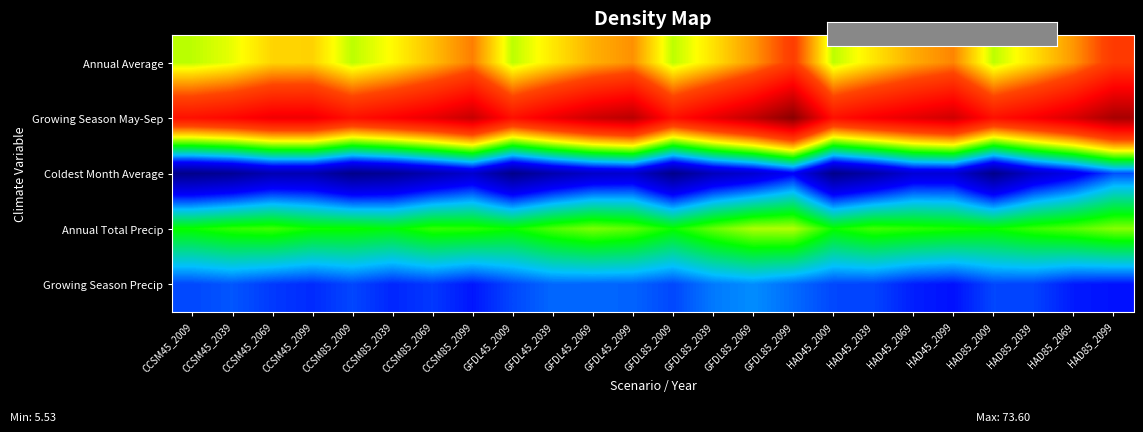

Reading right to left, what are all the values shown in this chart?

Annual Average: HAD85_2099=51.4	HAD85_2069=45.3	HAD85_2039=41.2	HAD85_2009=37.4	HAD45_2099=46.2	HAD45_2069=44.1	HAD45_2039=40.9	HAD45_2009=37.4	GFDL85_2099=50.9	GFDL85_2069=45.2	GFDL85_2039=41.1	GFDL85_2009=37.4	GFDL45_2099=45.6	GFDL45_2069=43.9	GFDL45_2039=40.8	GFDL45_2009=37.4	CCSM85_2099=46.6	CCSM85_2069=43.0	CCSM85_2039=39.8	CCSM85_2009=37.4	CCSM45_2099=42.0	CCSM45_2069=41.8	CCSM45_2039=38.9	CCSM45_2009=37.4
Growing Season May-Sep: HAD85_2099=70.2	HAD85_2069=64.4	HAD85_2039=60.5	HAD85_2009=57.6	HAD45_2099=65.5	HAD45_2069=63.0	HAD45_2039=60.7	HAD45_2009=57.6	GFDL85_2099=73.6	GFDL85_2069=67.0	GFDL85_2039=62.4	GFDL85_2009=57.6	GFDL45_2099=68.1	GFDL45_2069=65.8	GFDL45_2039=61.9	GFDL45_2009=57.6	CCSM85_2099=66.5	CCSM85_2069=62.6	CCSM85_2039=59.9	CCSM85_2009=57.6	CCSM45_2099=61.8	CCSM45_2069=61.6	CCSM45_2039=59.1	CCSM45_2009=57.6
Coldest Month Average: HAD85_2099=18.6	HAD85_2069=14.2	HAD85_2039=11.2	HAD85_2009=5.5	HAD45_2099=12.3	HAD45_2069=12.2	HAD45_2039=8.2	HAD45_2009=5.5	GFDL85_2099=15.4	GFDL85_2069=11.8	GFDL85_2039=9.9	GFDL85_2009=5.5	GFDL45_2099=11.6	GFDL45_2069=11.0	GFDL45_2039=8.7	GFDL45_2009=5.5	CCSM85_2099=11.4	CCSM85_2069=9.0	CCSM85_2039=6.6	CCSM85_2009=5.5	CCSM45_2099=9.0	CCSM45_2069=9.1	CCSM45_2039=6.5	CCSM45_2009=5.5
Annual Total Precip: HAD85_2099=35.7	HAD85_2069=34.2	HAD85_2039=33.2	HAD85_2009=31.7	HAD45_2099=32.2	HAD45_2069=32.8	HAD45_2039=33.4	HAD45_2009=31.7	GFDL85_2099=37.1	GFDL85_2069=36.9	GFDL85_2039=34.6	GFDL85_2009=31.7	GFDL45_2099=34.4	GFDL45_2069=35.3	GFDL45_2039=33.9	GFDL45_2009=31.7	CCSM85_2099=32.7	CCSM85_2069=33.0	CCSM85_2039=31.1	CCSM85_2009=31.7	CCSM45_2099=31.9	CCSM45_2069=33.4	CCSM45_2039=32.9	CCSM45_2009=31.7
Growing Season Precip: HAD85_2099=16.4	HAD85_2069=16.7	HAD85_2039=18.2	HAD85_2009=18.3	HAD45_2099=16.4	HAD45_2069=16.8	HAD45_2039=18.2	HAD45_2009=18.3	GFDL85_2099=19.6	GFDL85_2069=20.8	GFDL85_2039=20.1	GFDL85_2009=18.3	GFDL45_2099=19.3	GFDL45_2069=19.4	GFDL45_2039=19.5	GFDL45_2009=18.3	CCSM85_2099=16.5	CCSM85_2069=17.8	CCSM85_2039=17.1	CCSM85_2009=18.3	CCSM45_2099=17.3	CCSM45_2069=17.8	CCSM45_2039=18.9	CCSM45_2009=18.3